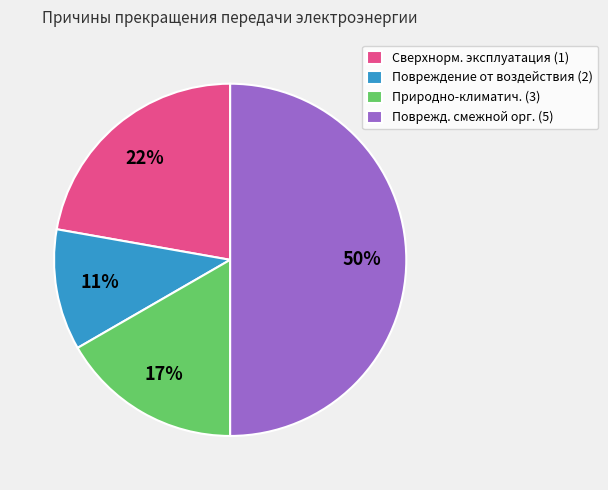

Which has a higher value, Природно-климатич. (3) or Сверхнорм. эксплуатация (1)?

Сверхнорм. эксплуатация (1)